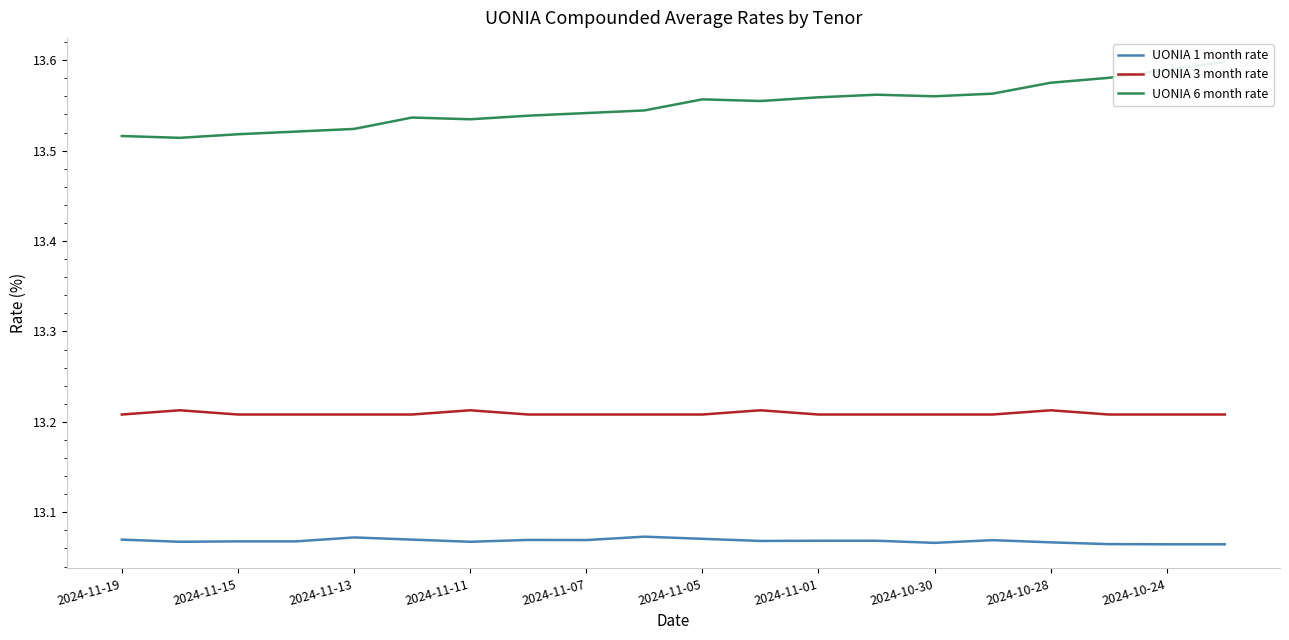

How many lines are shown in the chart?

3